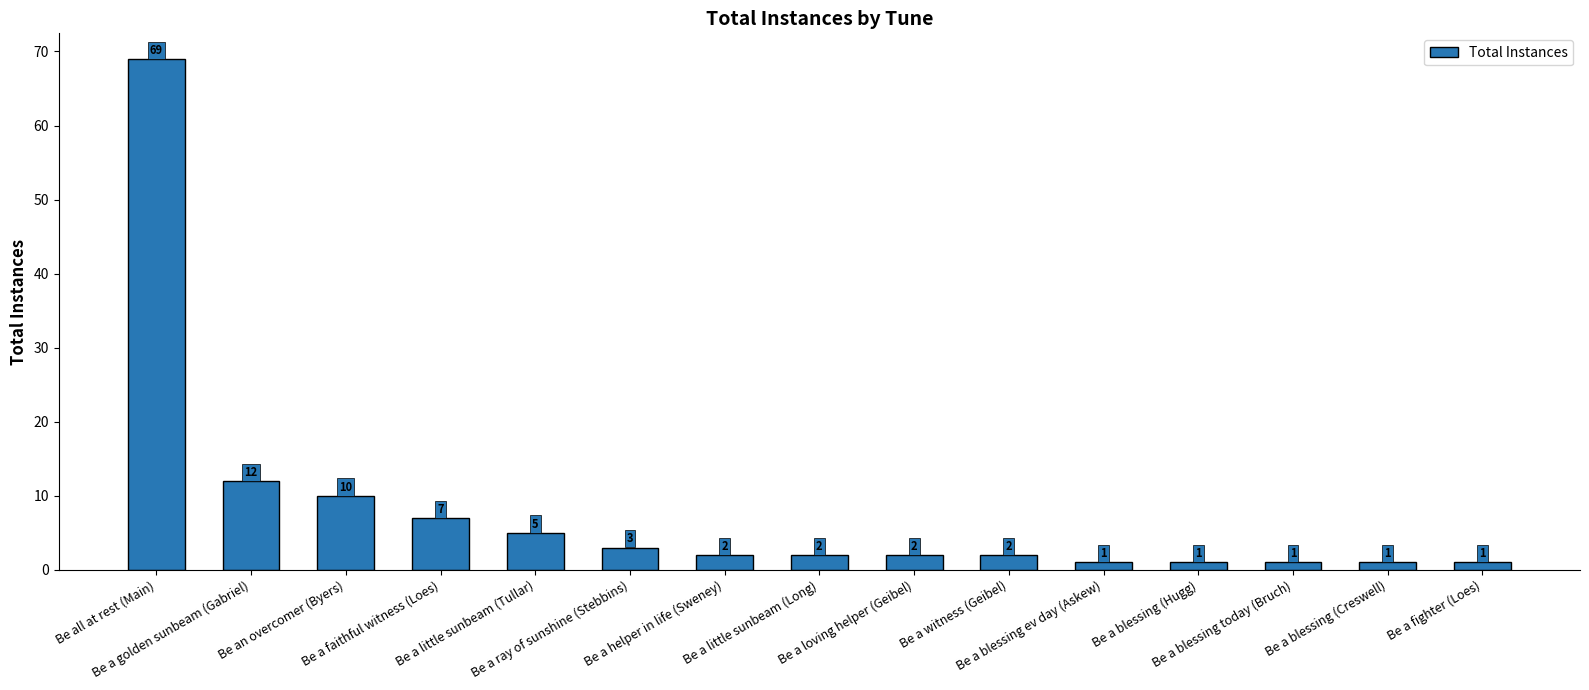

What is the difference between the maximum and second lowest values?

68